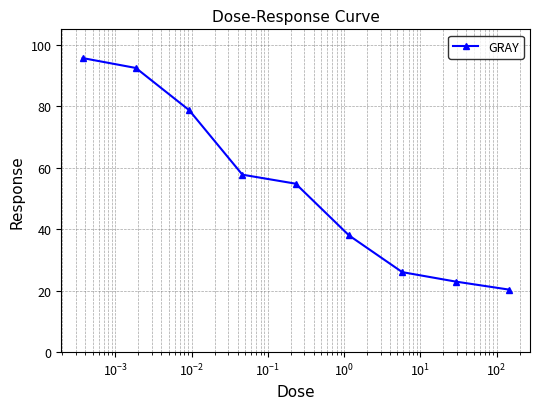

Reading left to right, what are all the values shown in this chart?

95.7	92.4	78.7	57.7	54.8	37.9	26.0	23.0	20.4